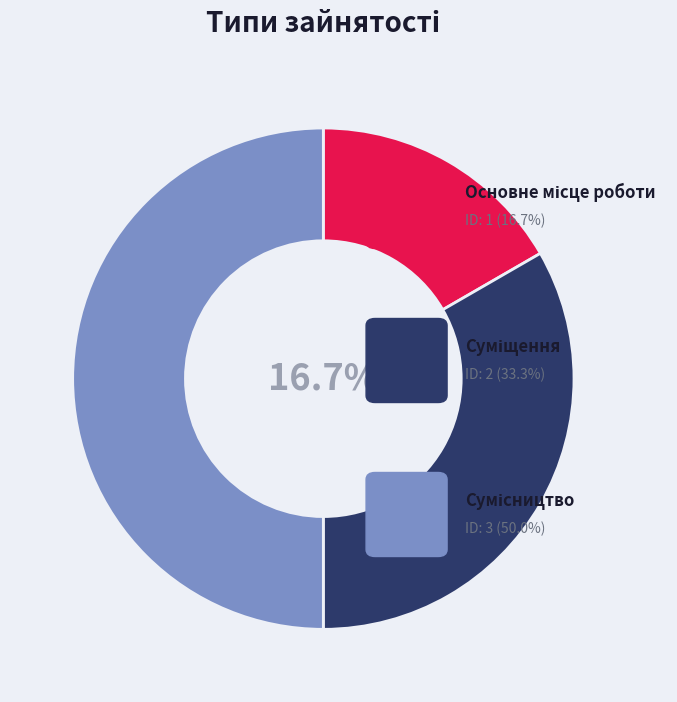

To the nearest percent, what is the combined percentage of Основне місце роботи and Сумісництво?

67%